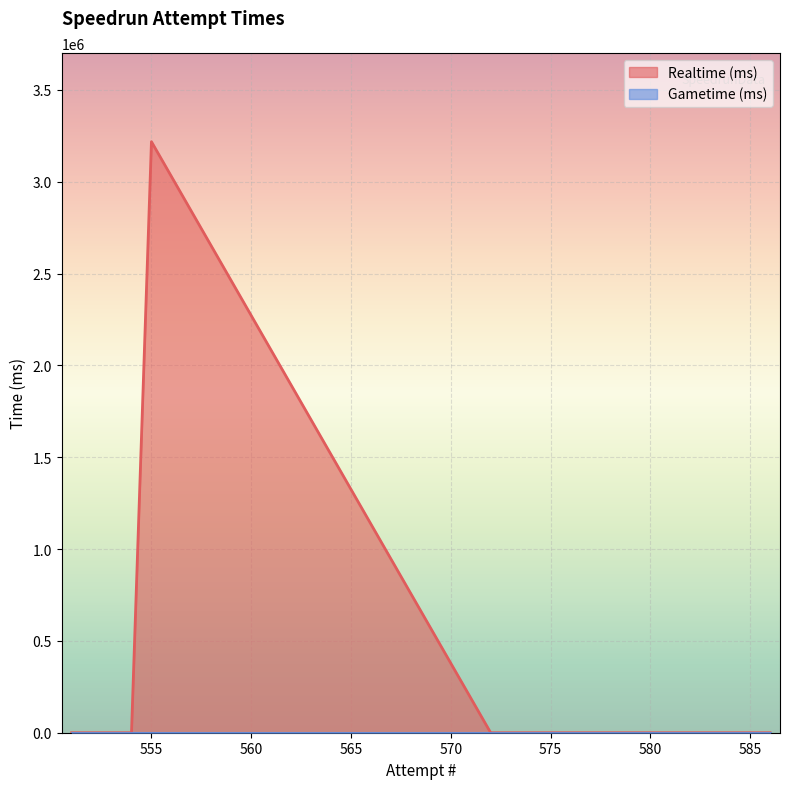

Rank the categories by Realtime (ms) value from lowest to highest.

572, 573, 574, 575, 576, 577, 578, 579, 580, 581, 582, 583, 584, 585, 586, 554, 553, 552, 551, 555